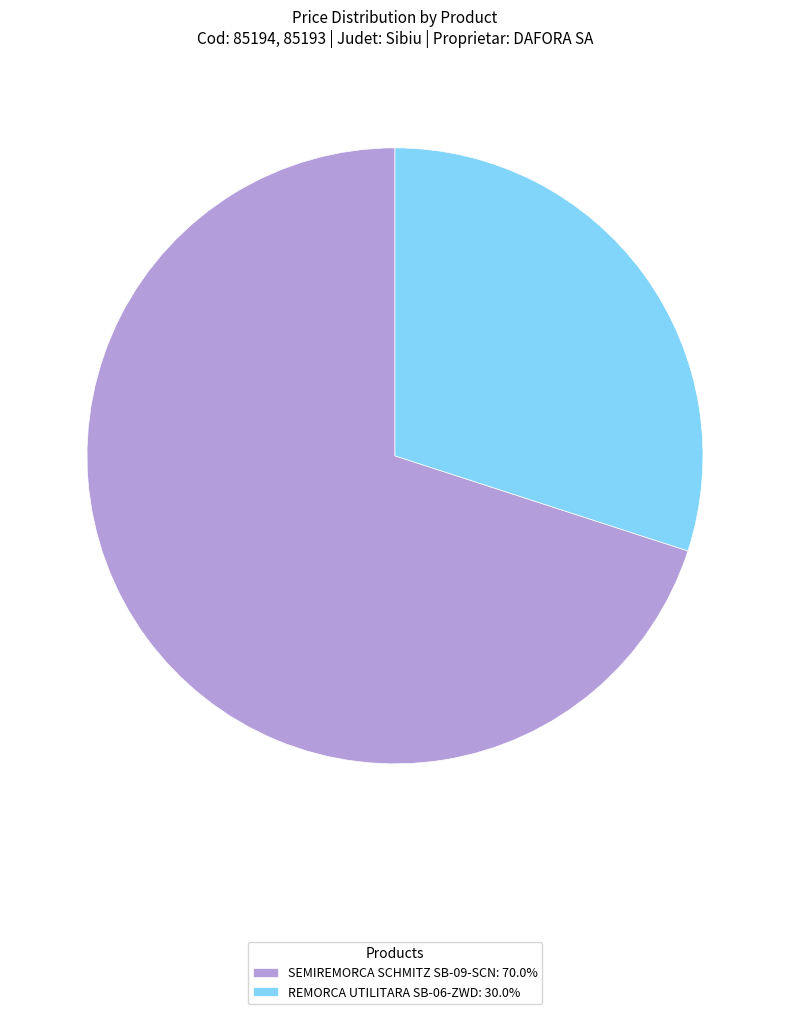

What is the ratio of the value at REMORCA UTILITARA SB-06-ZWD: 30.0% to the value at SEMIREMORCA SCHMITZ SB-09-SCN: 70.0%?

0.4